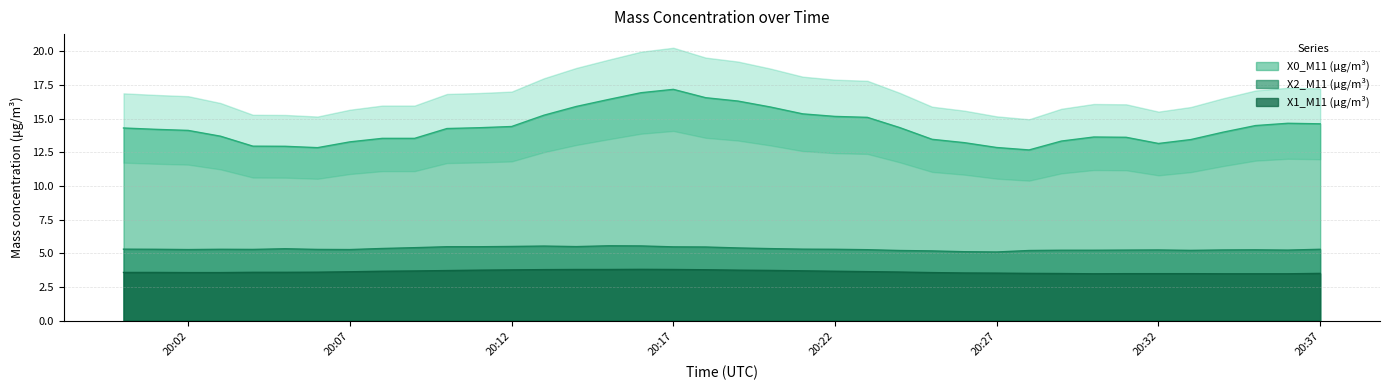

What is the spread (max minus min) of values at 2023-05-03 20:21:00?

11.7